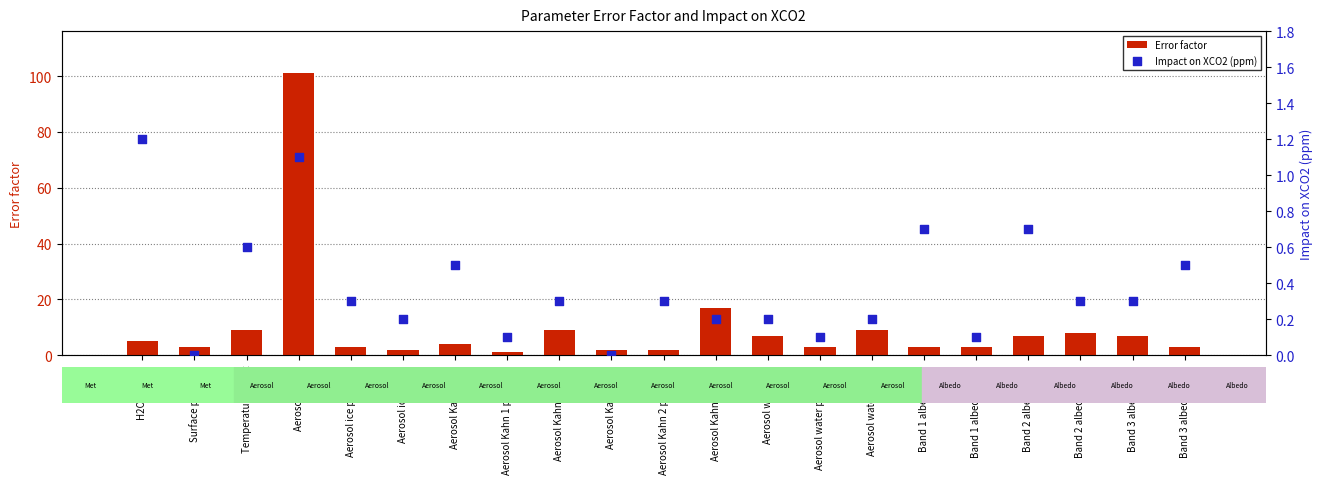

What is the total value across all series at Band 1 albedo slope?

3.1